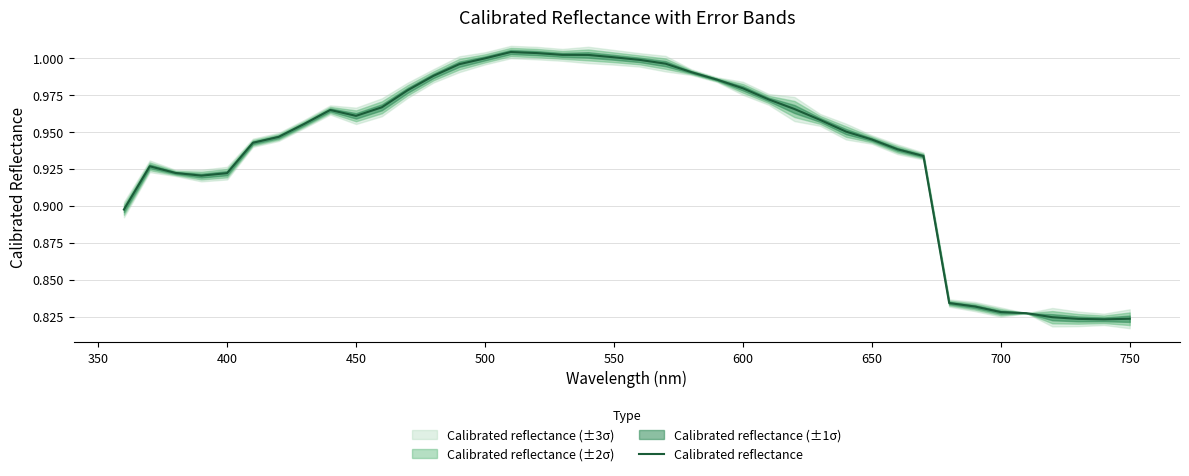

True or false: Calibrated reflectance has a value of 1.3 at 400.

False